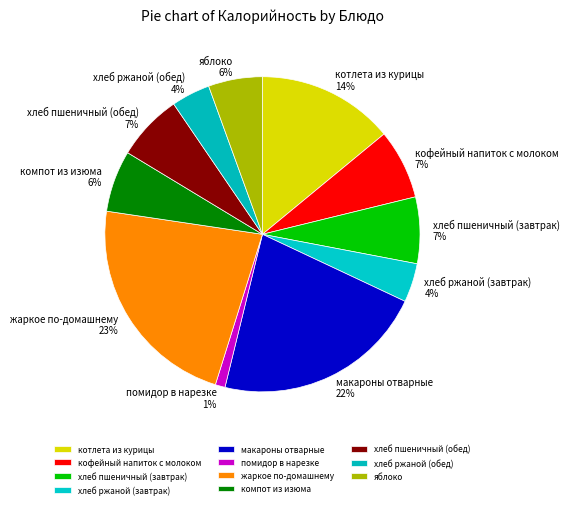

To the nearest percent, what is the difference between the largest and smallest slice percentages?

22%